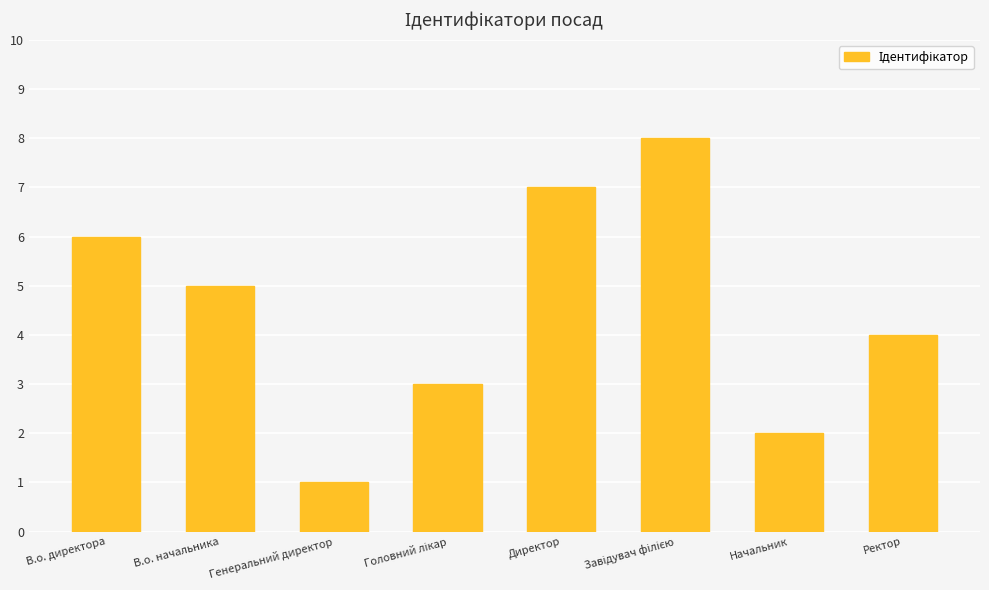

What is the value of the 3rd bar from the left?

1